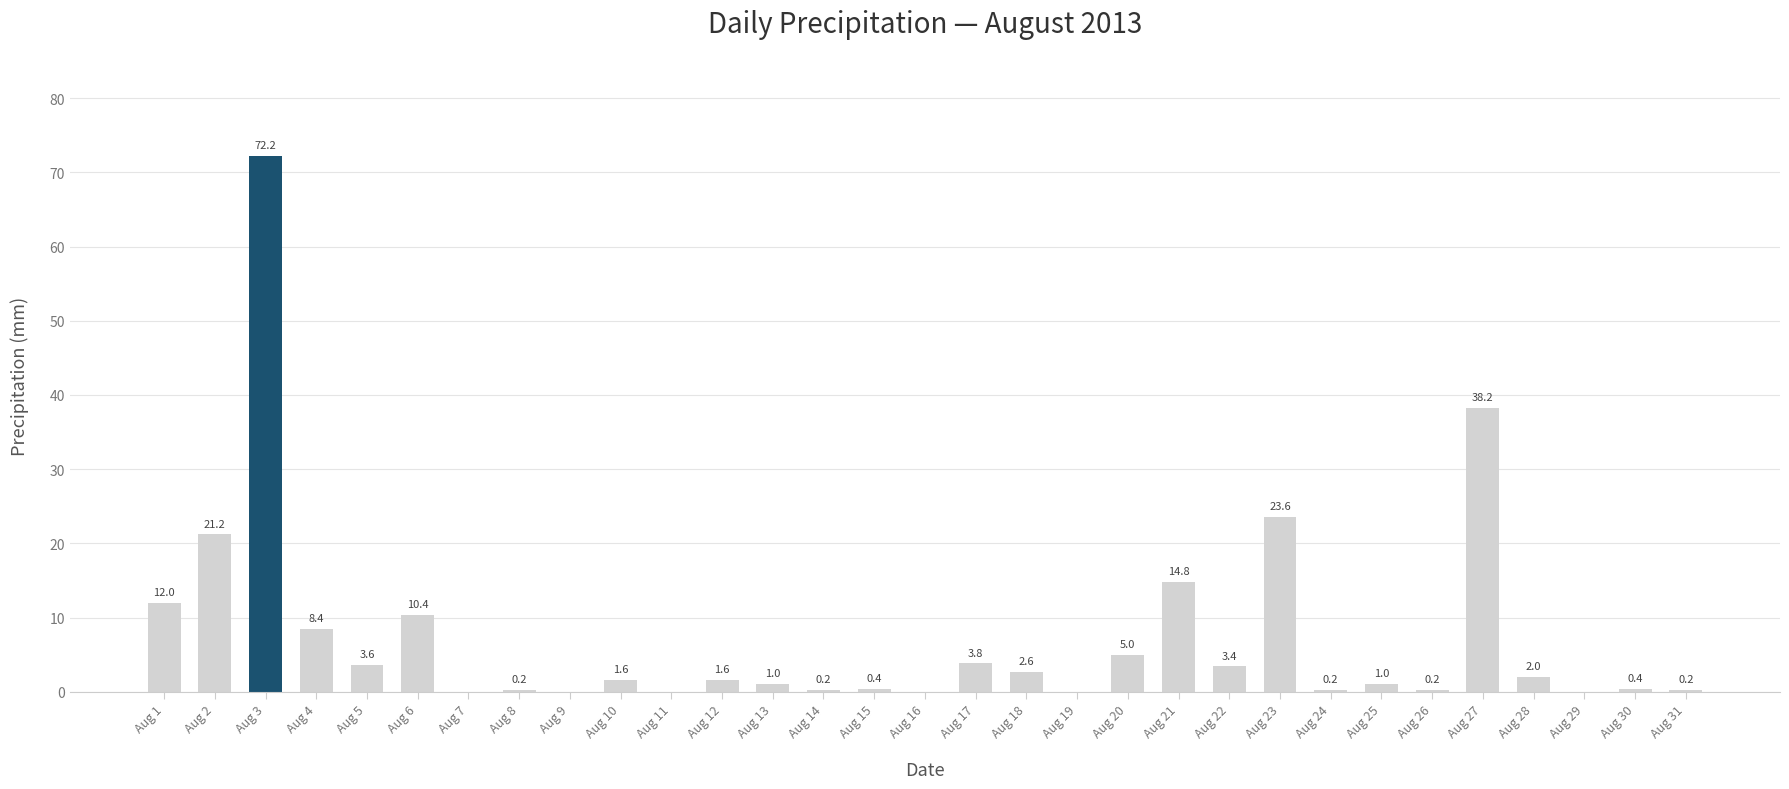

Between Aug 22 and Aug 13, which is larger?

Aug 22